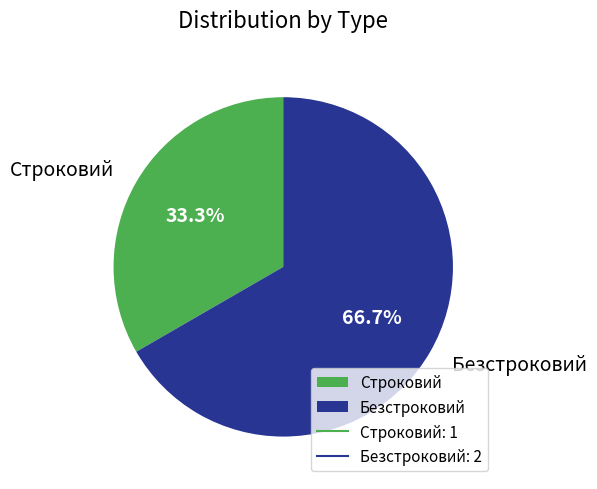

Which has a higher value, Безстроковий or Строковий?

Безстроковий